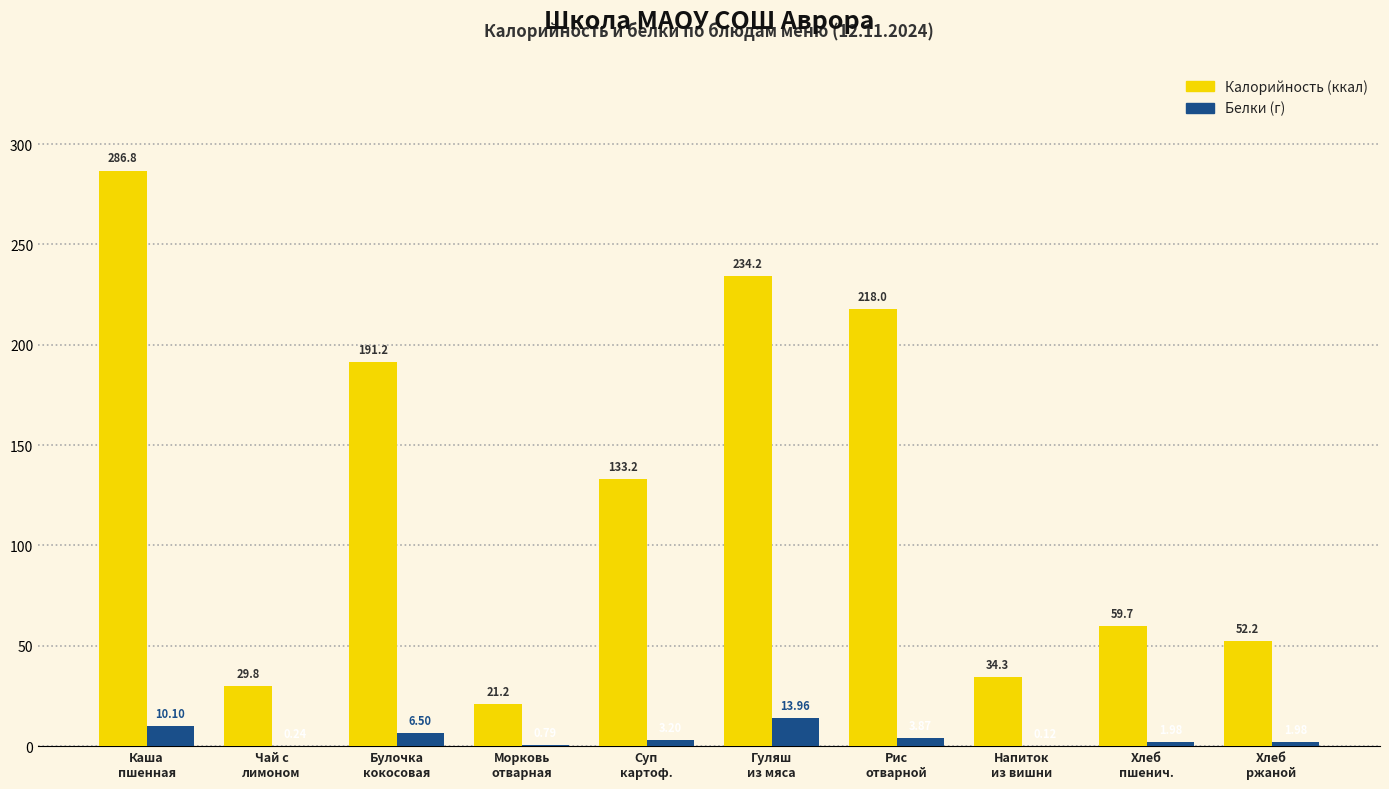

How many groups of bars are there?

10